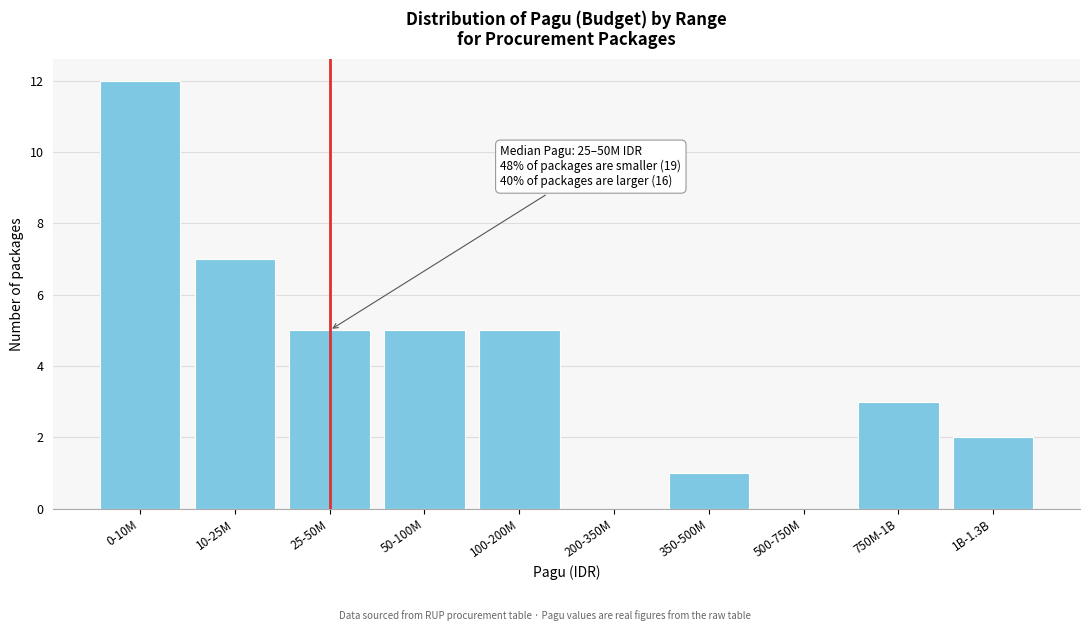

Reading left to right, transcribe all the data shown in this chart.

0-10M=12	10-25M=7	25-50M=5	50-100M=5	100-200M=5	200-350M=0	350-500M=1	500-750M=0	750M-1B=3	1B-1.3B=2